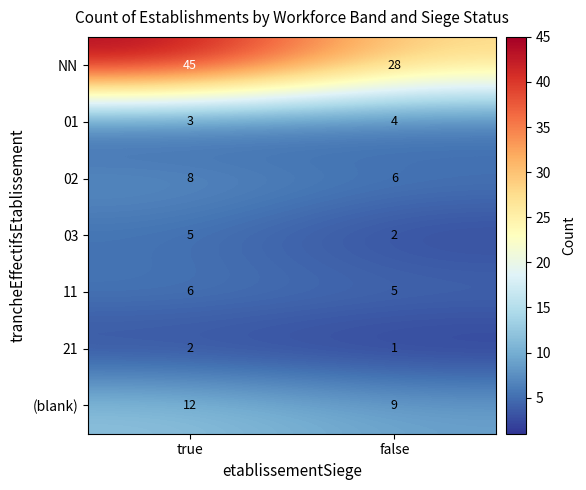

At which label does (blank) reach its peak?

true